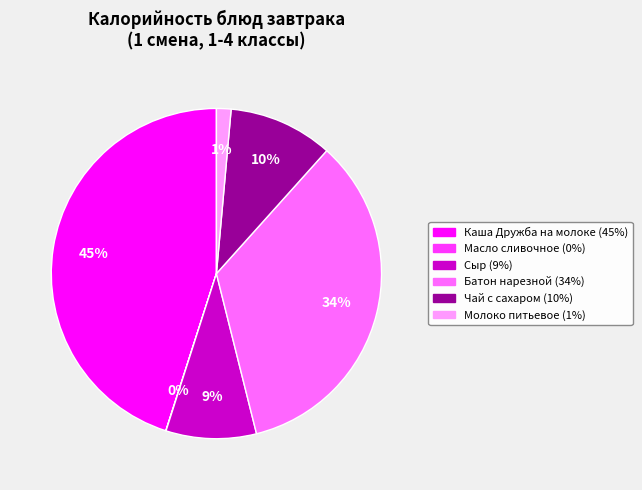

What percentage is the Каша Дружба на молоке slice, to the nearest percent?

45%